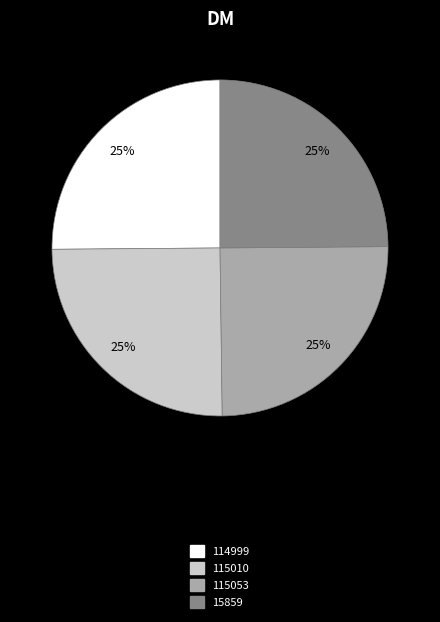

Is it true that 15859 is 25% of the pie?

True